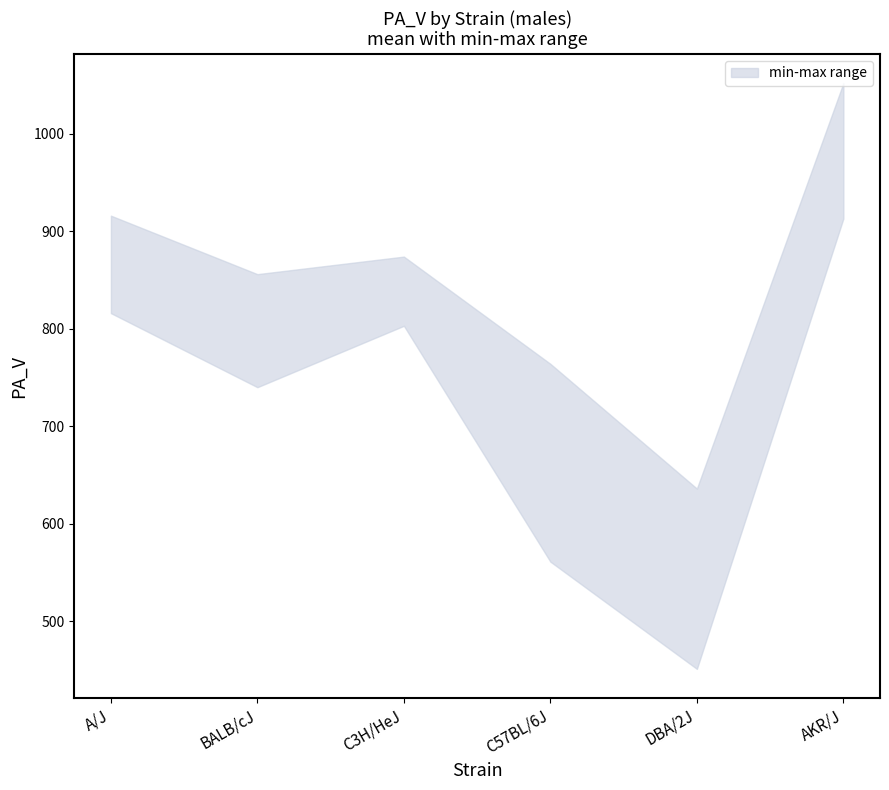

How many data points in lower are less than 803?

3